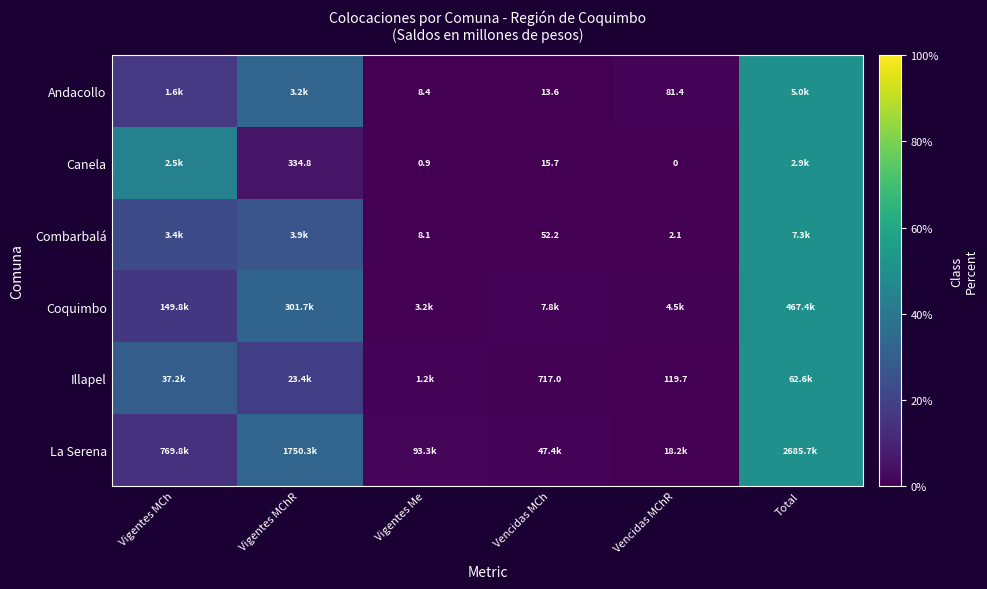

At how many categories does at least one series exceed 41?

2